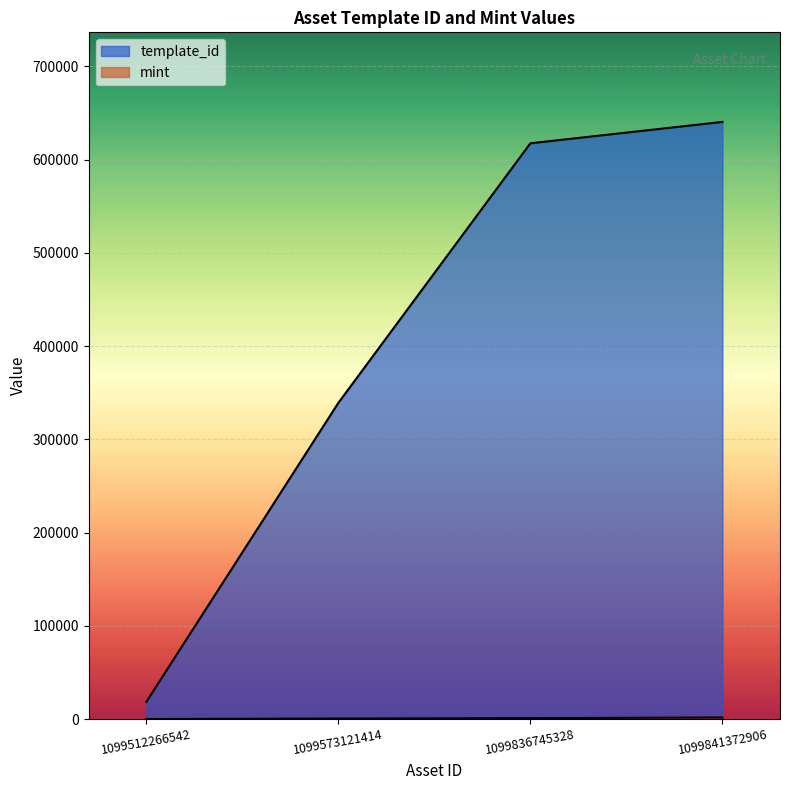

Where is mint nearest to the value 935?

1099836745328